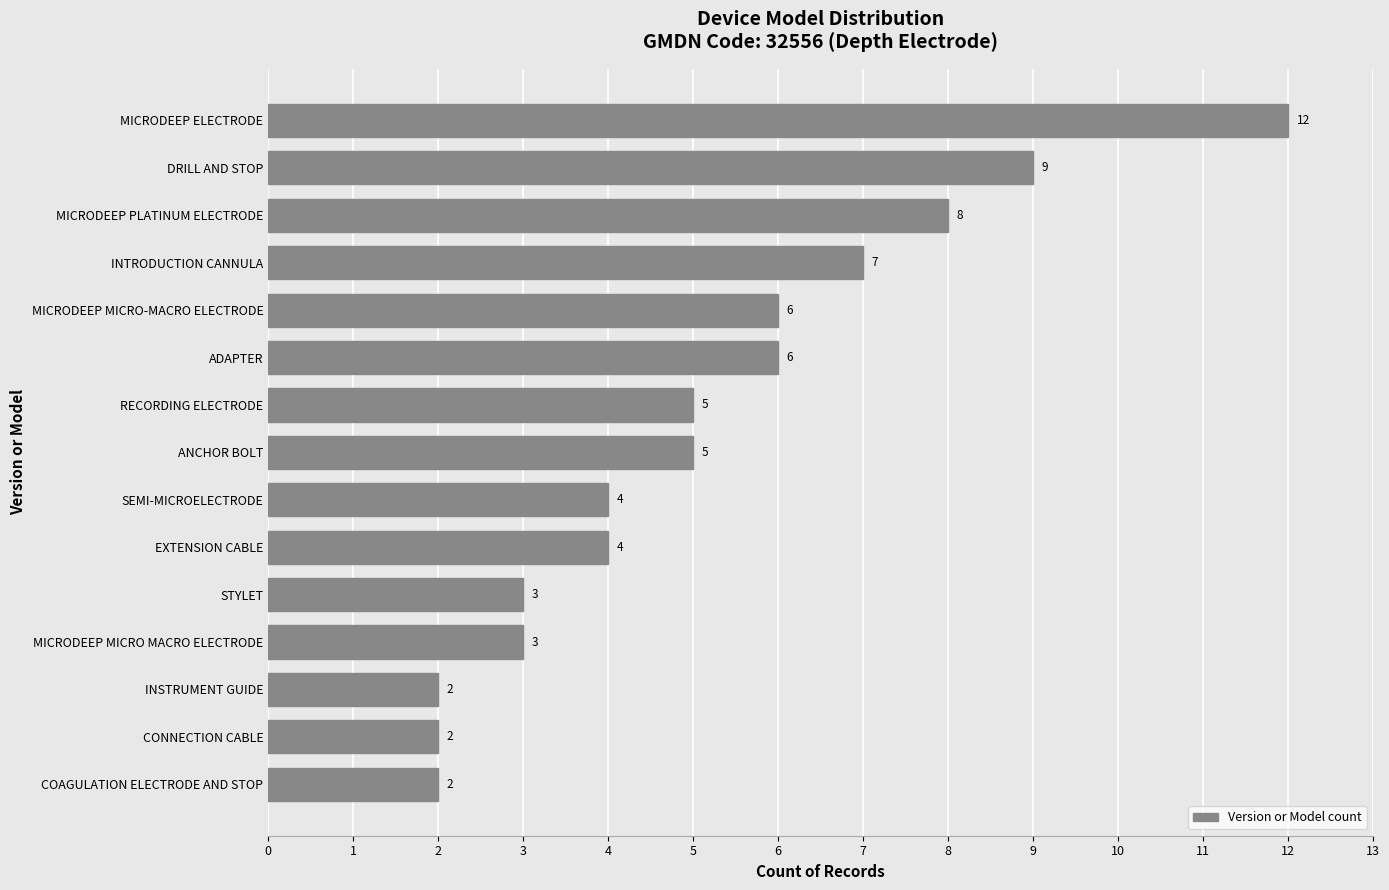

Reading bottom to top, extract all data points from this chart.

COAGULATION ELECTRODE AND STOP=2	CONNECTION CABLE=2	INSTRUMENT GUIDE=2	MICRODEEP MICRO MACRO ELECTRODE=3	STYLET=3	EXTENSION CABLE=4	SEMI-MICROELECTRODE=4	ANCHOR BOLT=5	RECORDING ELECTRODE=5	ADAPTER=6	MICRODEEP MICRO-MACRO ELECTRODE=6	INTRODUCTION CANNULA=7	MICRODEEP PLATINUM ELECTRODE=8	DRILL AND STOP=9	MICRODEEP ELECTRODE=12